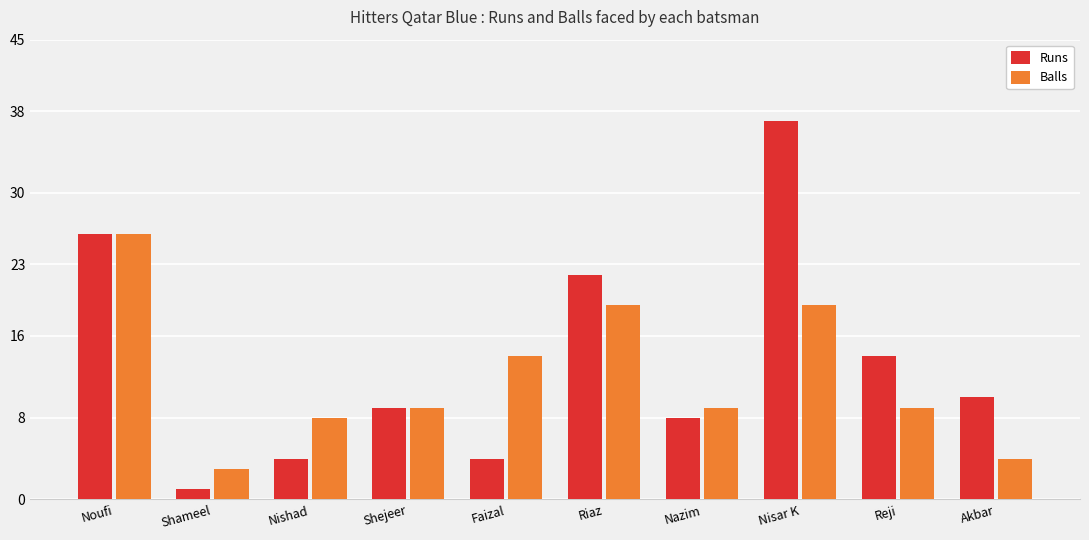

The Balls series shows 26 at Noufi. True or false?

True